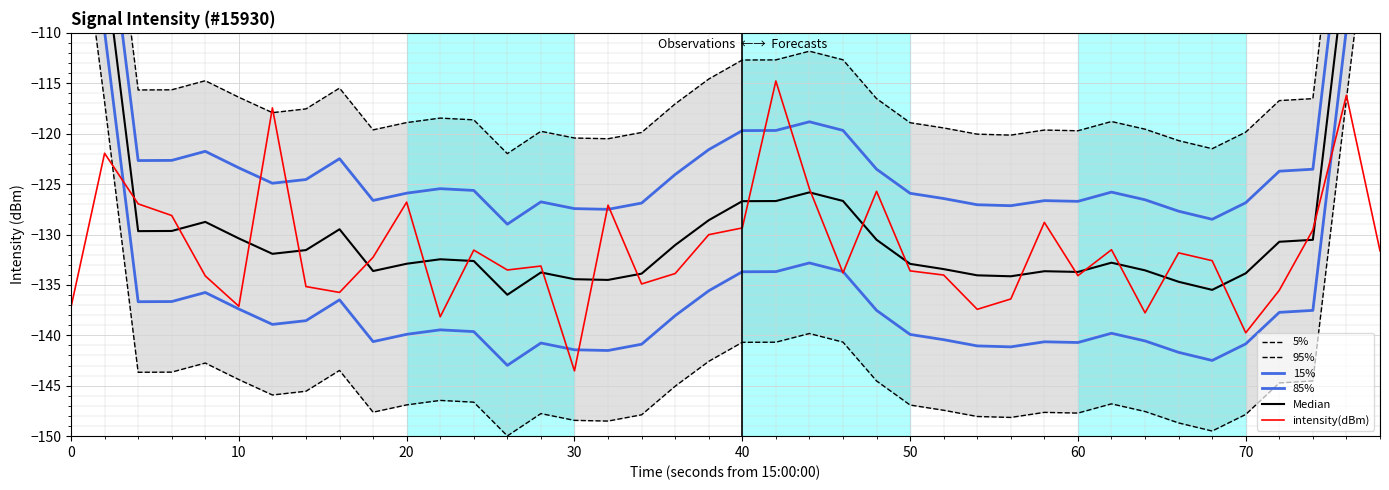

How many data points in 5% are less than -117?

23